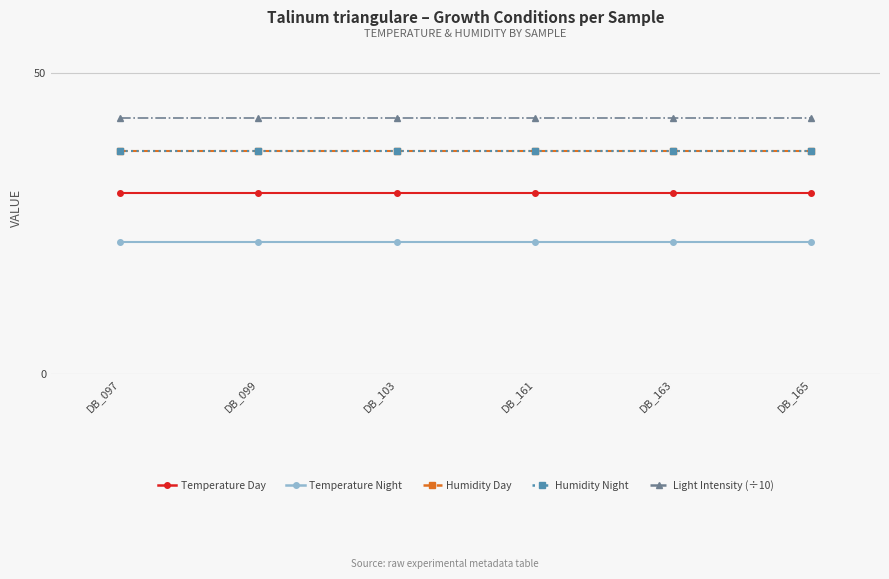

True or false: Light Intensity (÷10) and Temperature Night intersect in this chart.

False